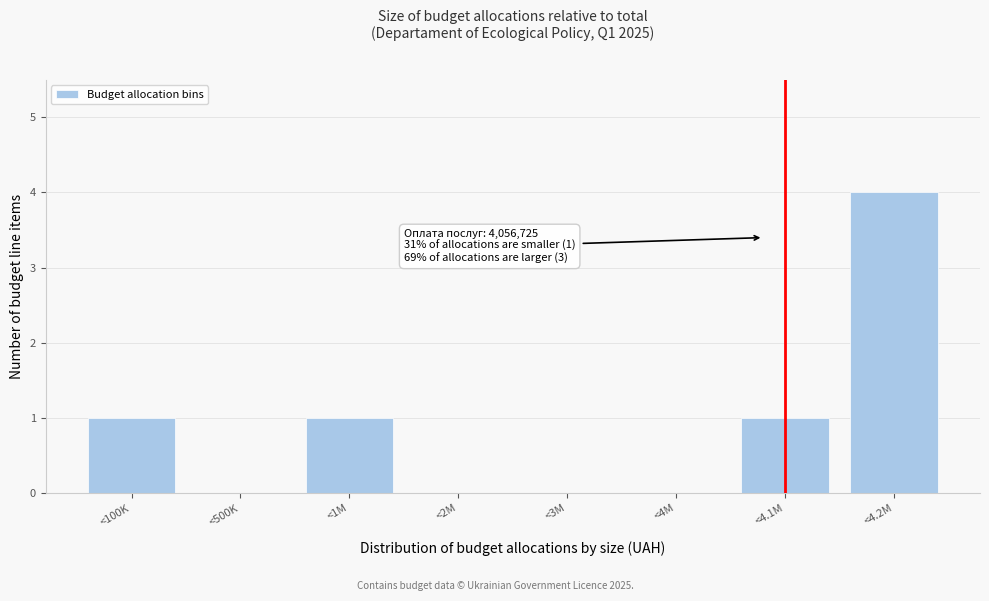

Reading left to right, extract all data points from this chart.

<100K=1	<500K=0	<1M=1	<2M=0	<3M=0	<4M=0	<4.1M=1	<4.2M=4